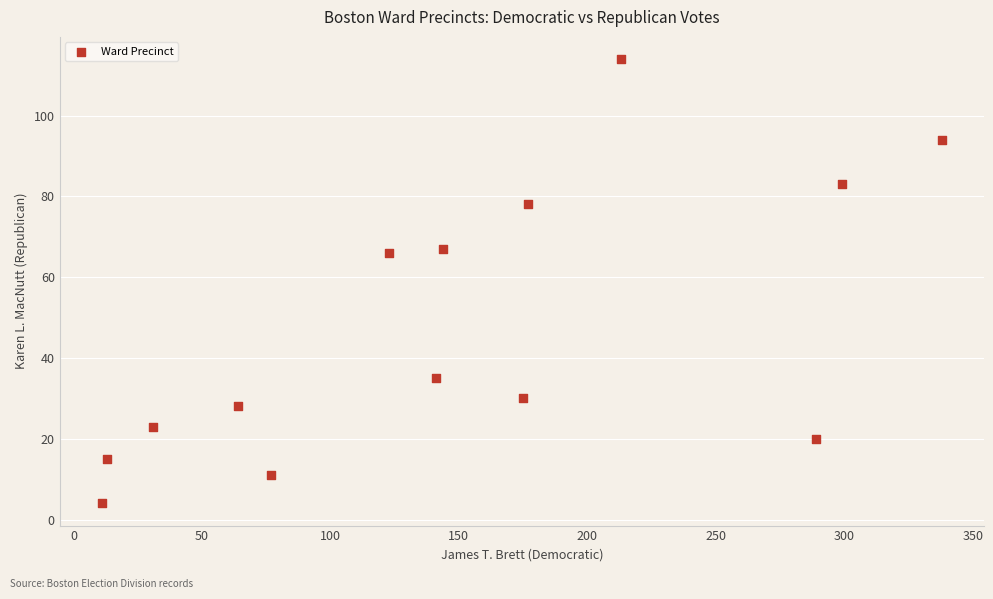

What is the range of Y values (max minus min)?

110